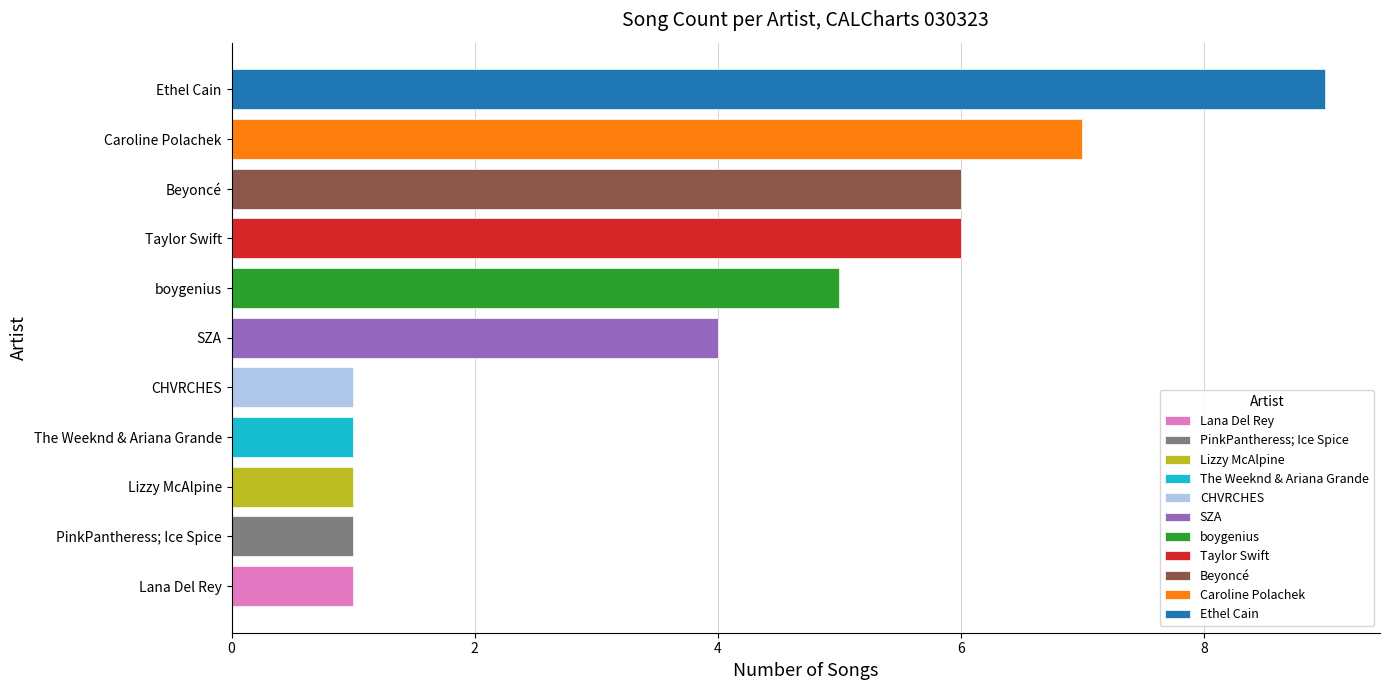

How many values are below 4?

5